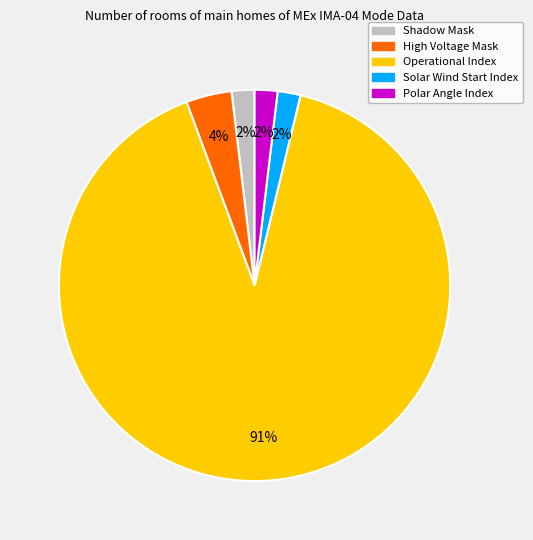

Which slice represents more than half of the pie?

Operational Index